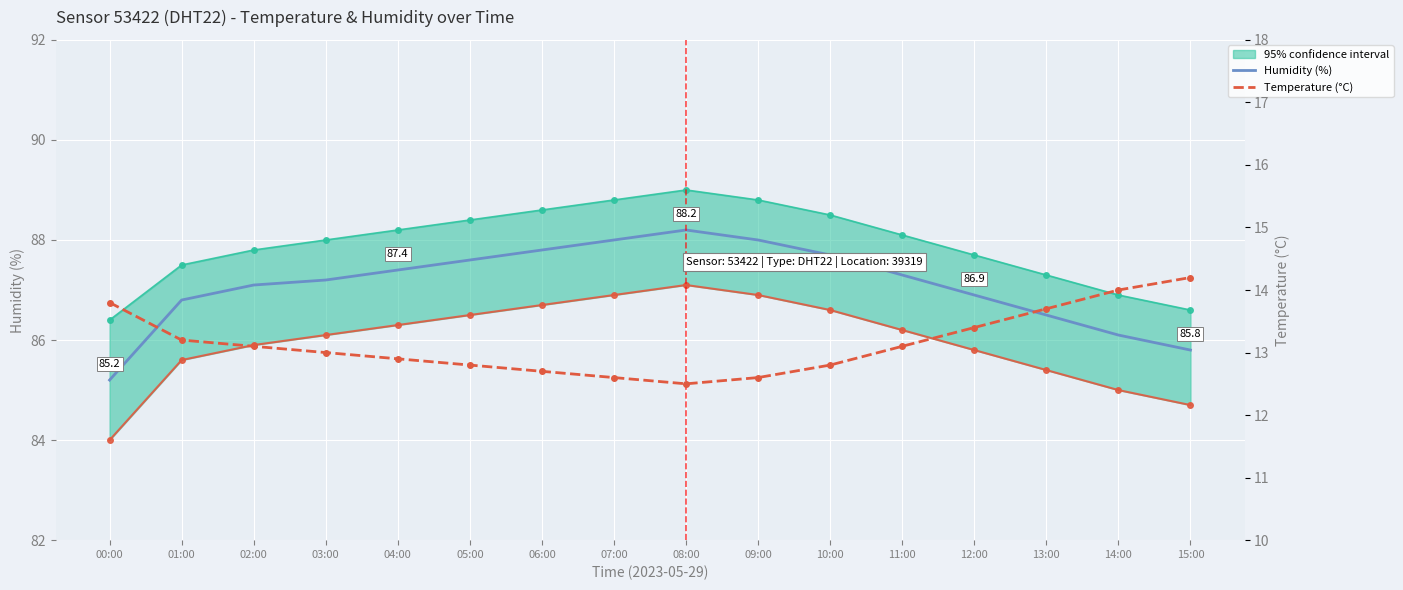

True or false: Temperature (°C) has a value of 22.7 at 12:00.

False